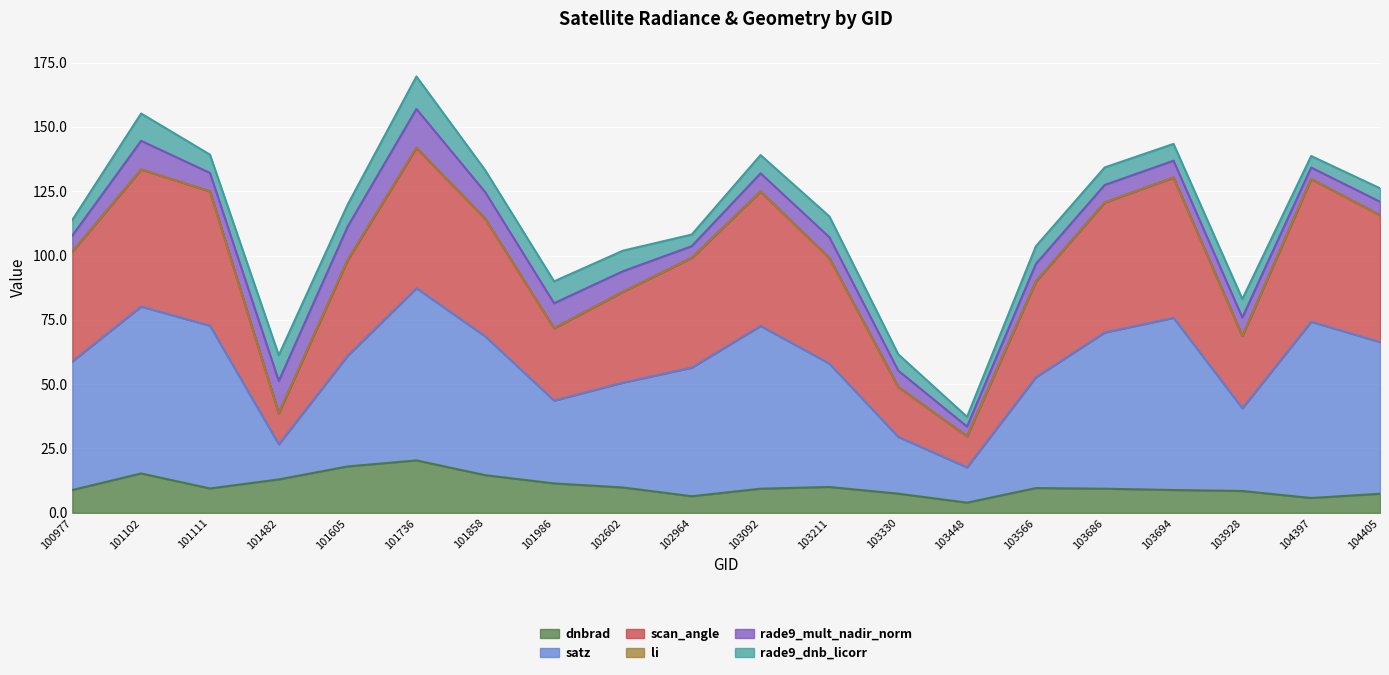

Where is the first local minimum for satz?

101482